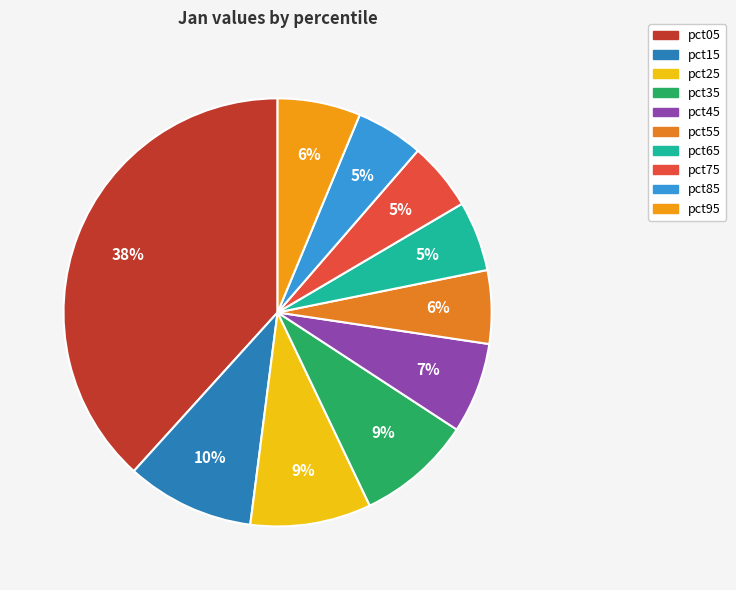

Does any single category account for the majority?

No